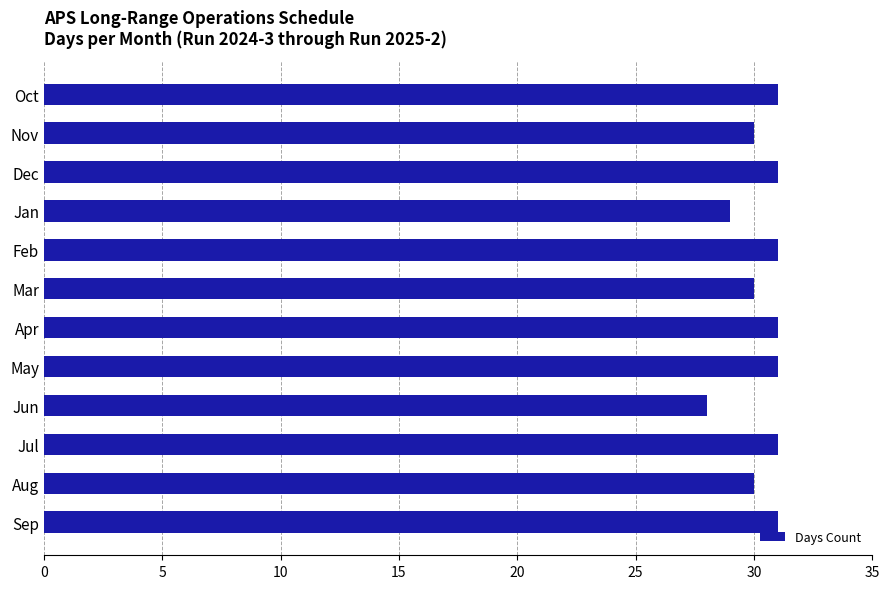

True or false: the data shows 44 at Jan.

False